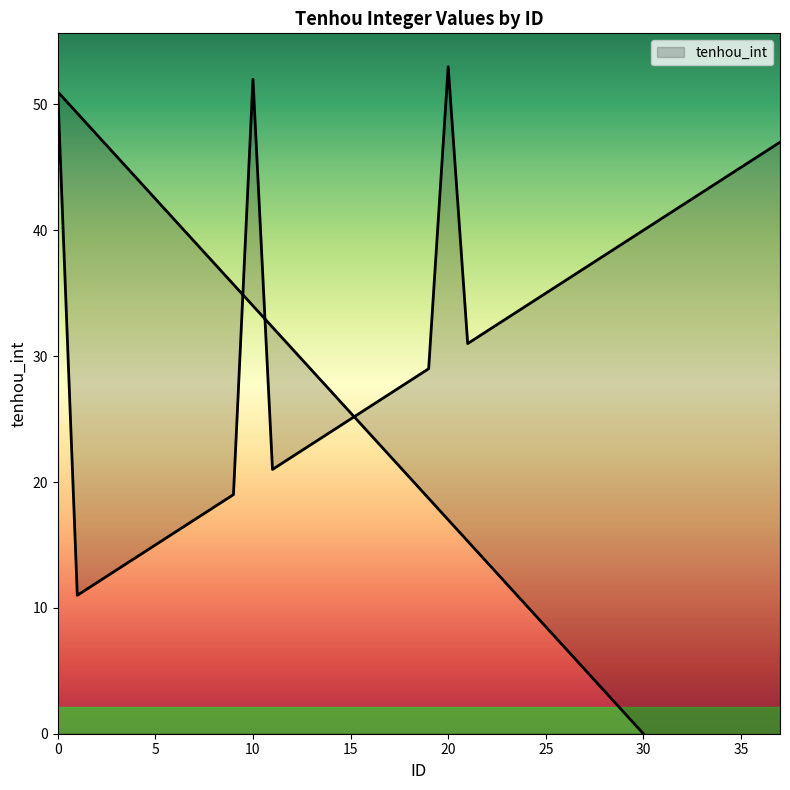

How many lines are shown in the chart?

1